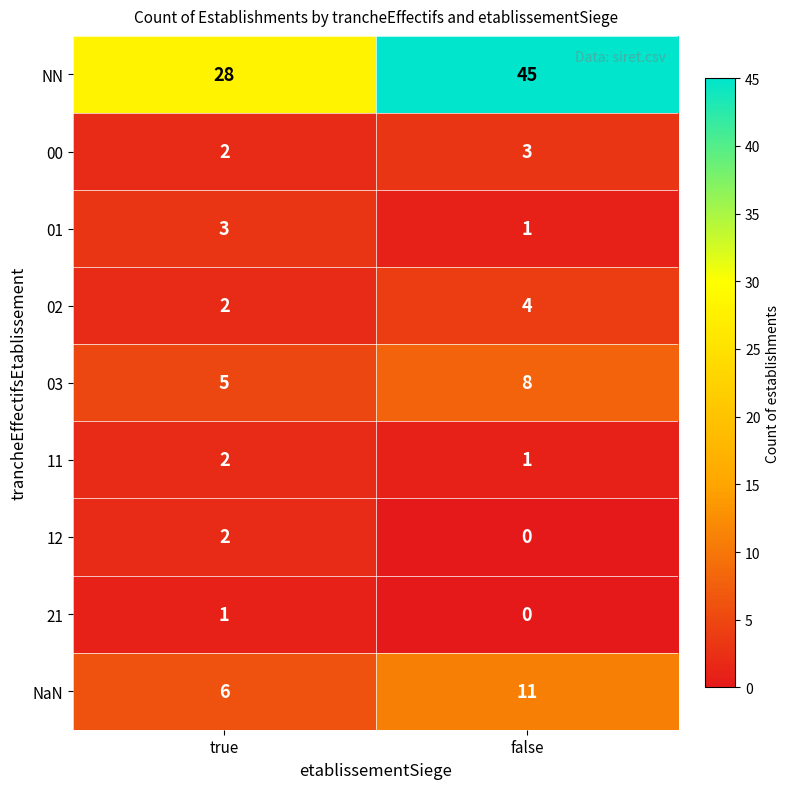

What is the greatest value displayed?

45